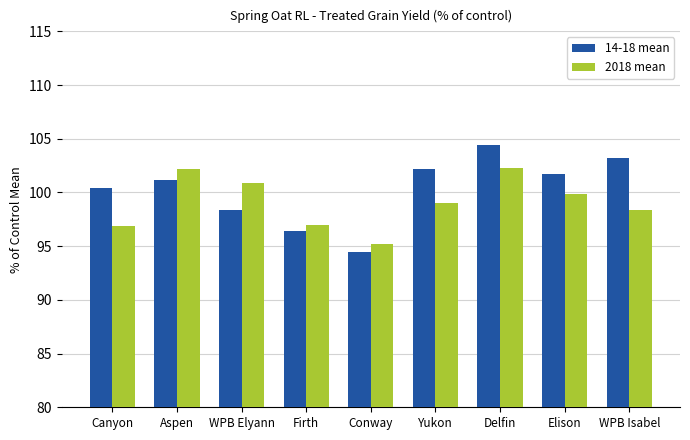

True or false: 2018 mean has a value of 35.6 at Firth.

False